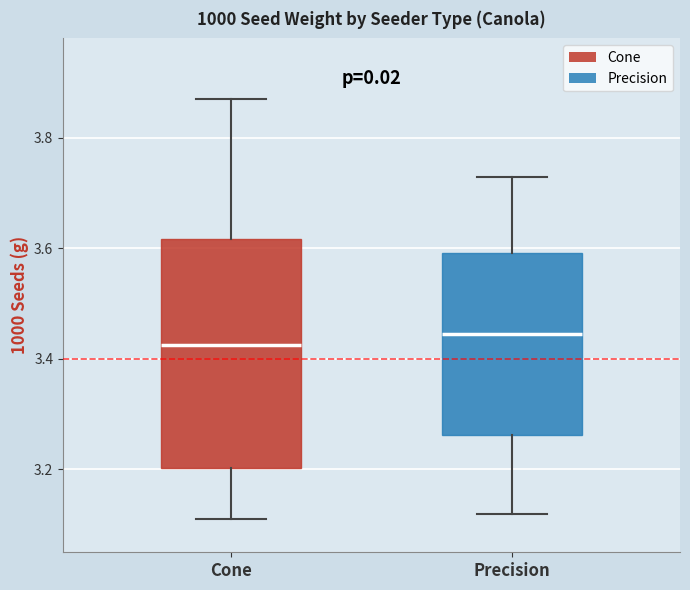

Reading left to right, transcribe this box plot: for each box, give where its median line is, the range the box spans, and where its two whiskers end, as read against the y-axis. The values are not printed on the chart, so give them approximately, as read against the axis.

Cone: median 3.42, box 3.20 to 3.62, whiskers 3.12 to 3.88
Precision: median 3.44, box 3.26 to 3.60, whiskers 3.12 to 3.74